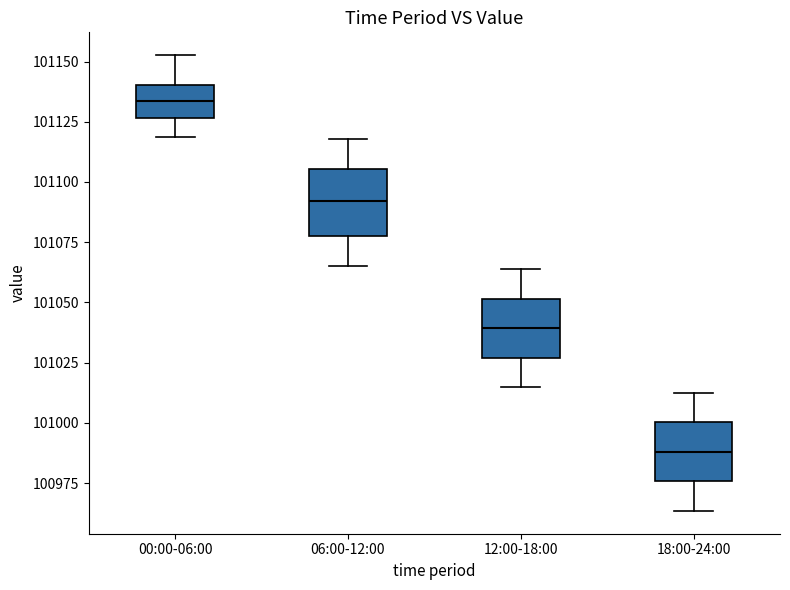

Where does the median line of the box for 18:00-24:00 sit on the y-axis? The values are not printed on the chart, so give them approximately, as read against the axis.

100990